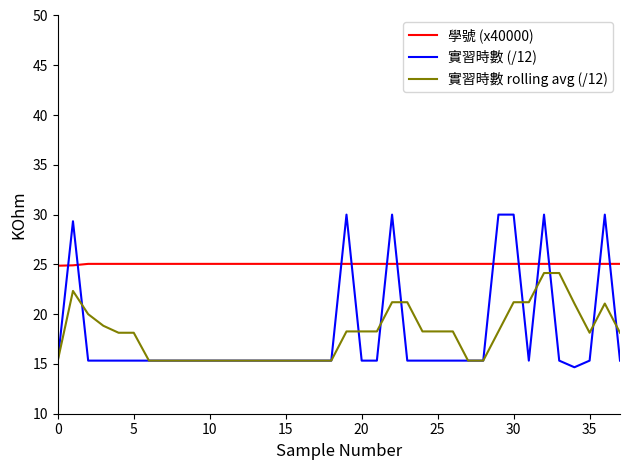

What is the smallest value displayed?

14.7